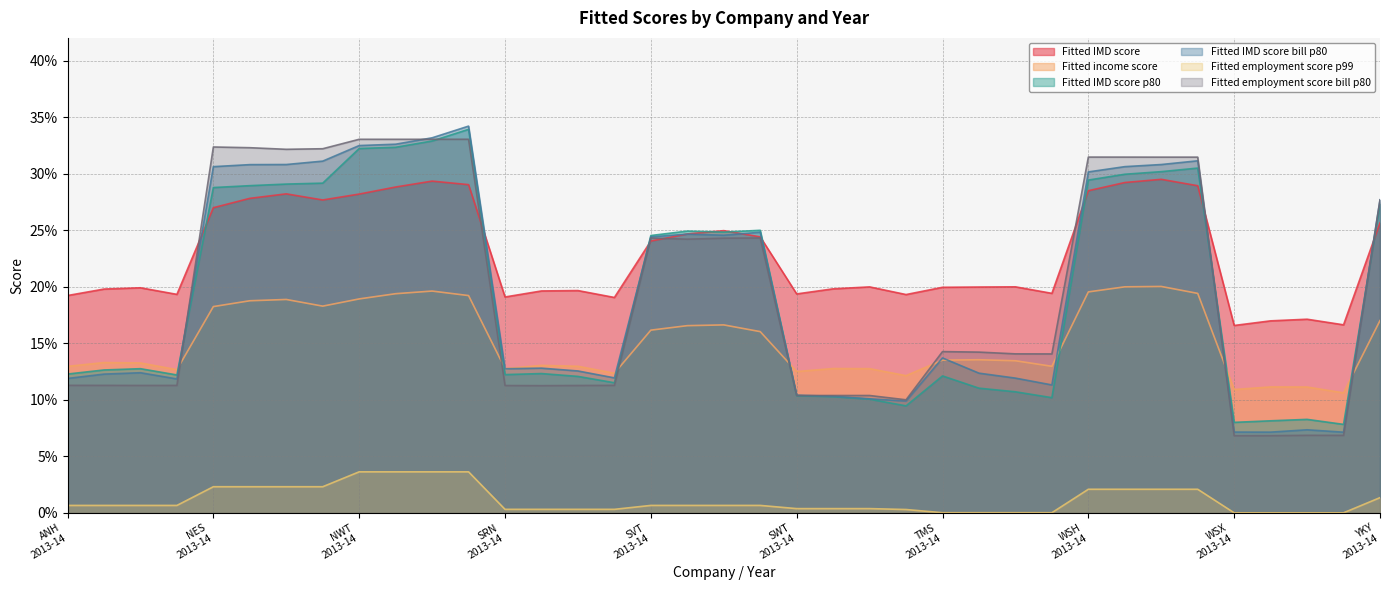

At how many categories does at least one series exceed 0?

37